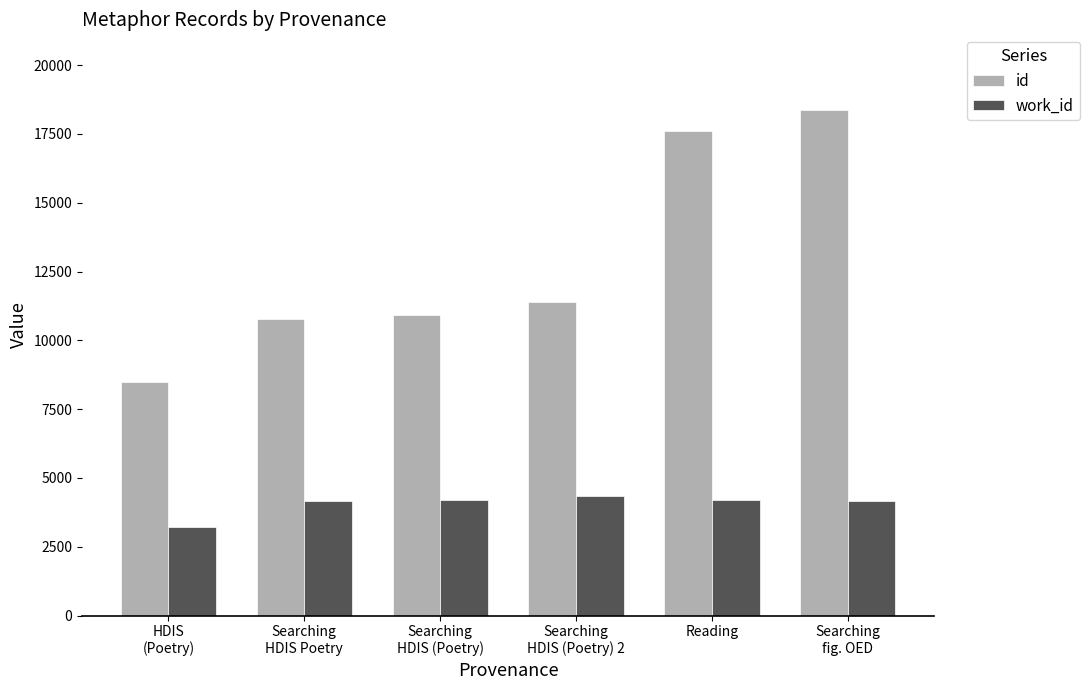

Is it true that work_id equals 4167 at Searching
fig. OED?

True